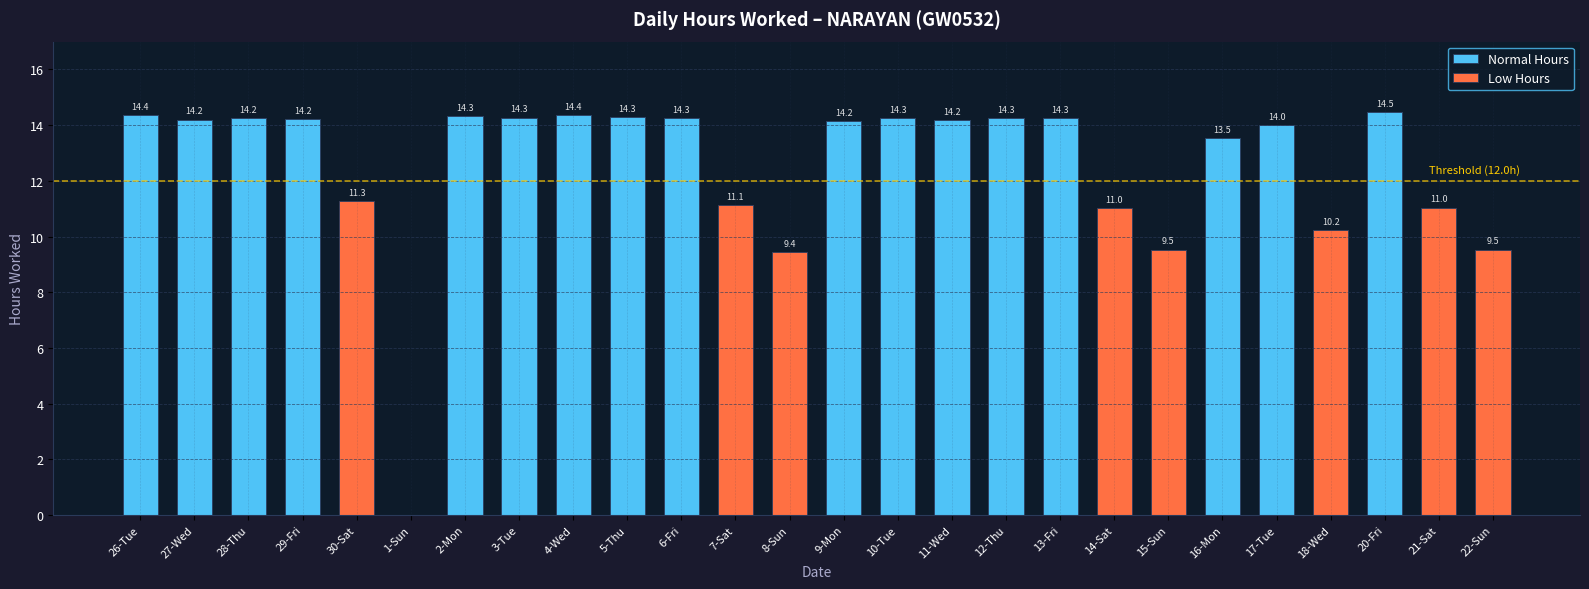

Rank the categories by value from lowest to highest.

1-Sun, 8-Sun, 15-Sun, 22-Sun, 18-Wed, 14-Sat, 21-Sat, 7-Sat, 30-Sat, 16-Mon, 17-Tue, 9-Mon, 11-Wed, 27-Wed, 29-Fri, 28-Thu, 6-Fri, 10-Tue, 12-Thu, 13-Fri, 3-Tue, 5-Thu, 2-Mon, 26-Tue, 4-Wed, 20-Fri